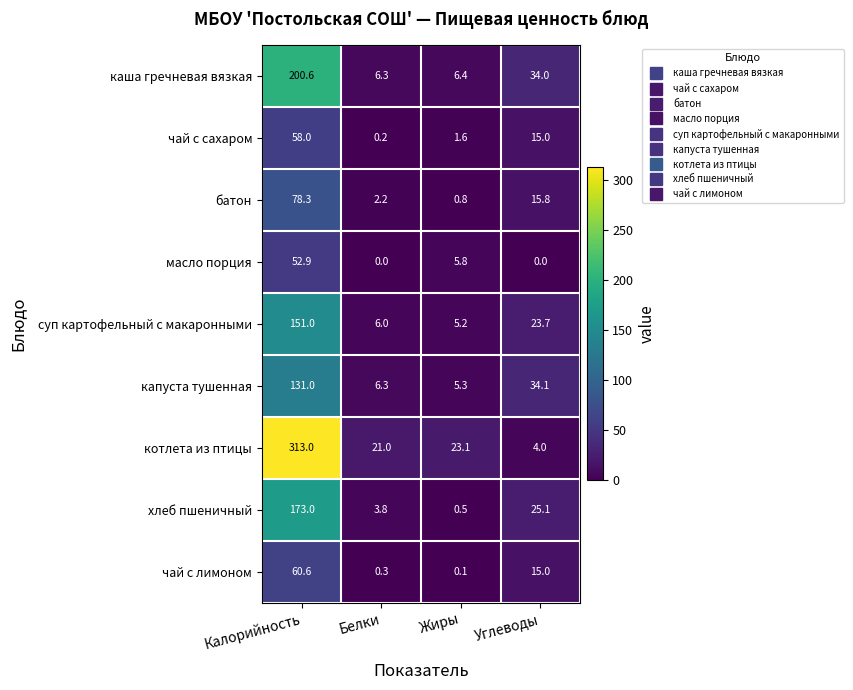

What is the maximum value shown in the chart?

313.0